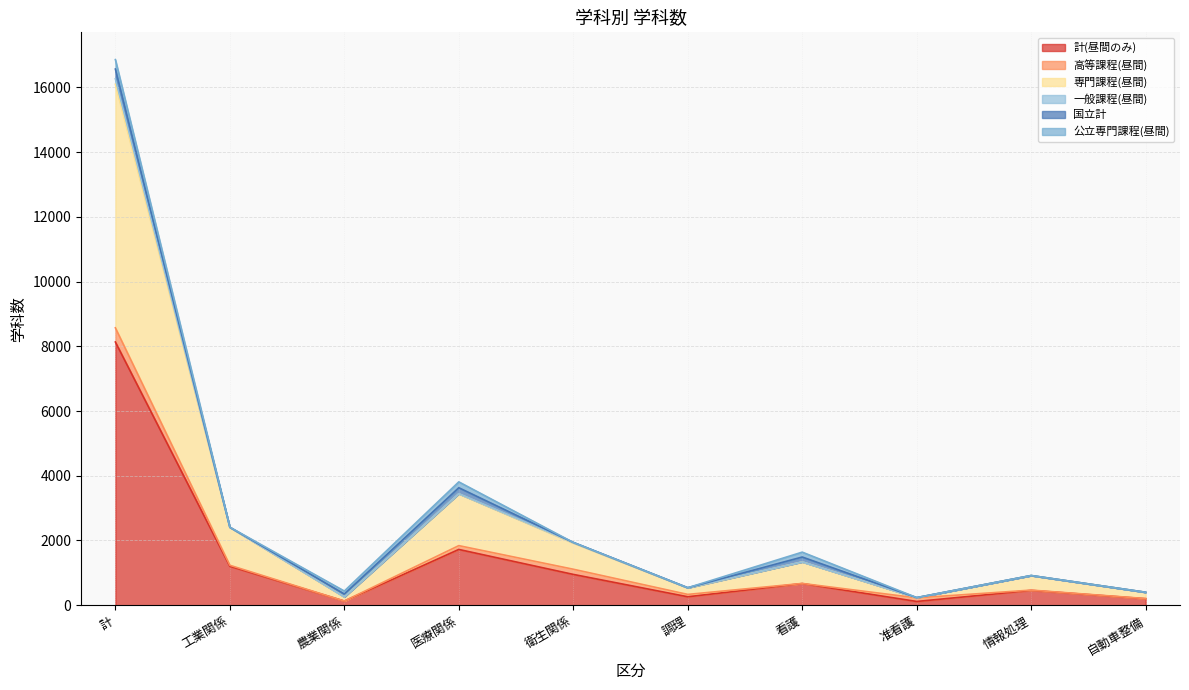

How many interior local peaks does the 一般課程(昼間) series have?

3